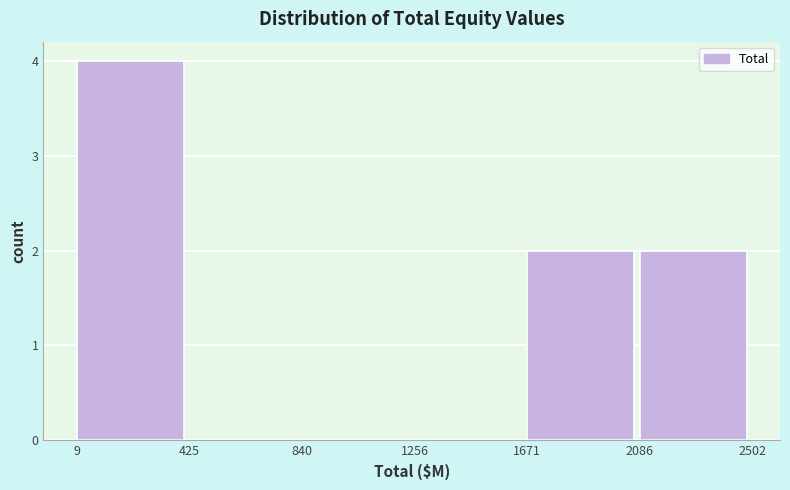

Reading left to right, transcribe this chart: for each bar, give the range it covers on the x-axis and its height. The values are not printed on the chart, so give them approximately, as read against the axis.

9 to 425: 4
425 to 840: 0
840 to 1256: 0
1256 to 1671: 0
1671 to 2086: 2
2086 to 2502: 2